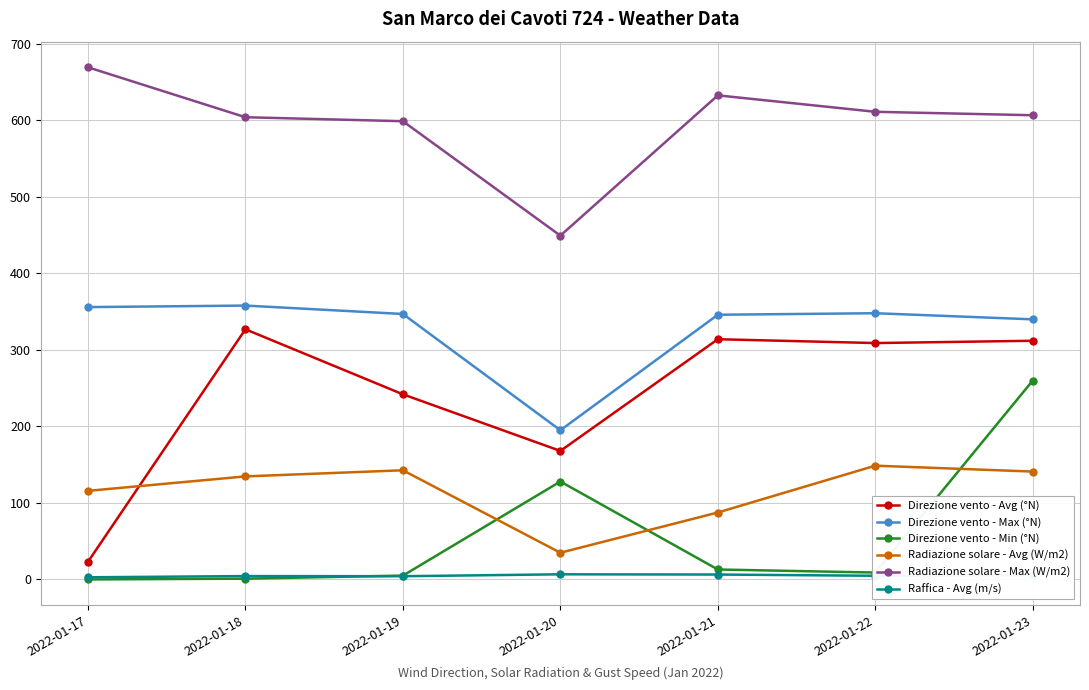

What is the total value across all series at 2022-01-19?

1339.9